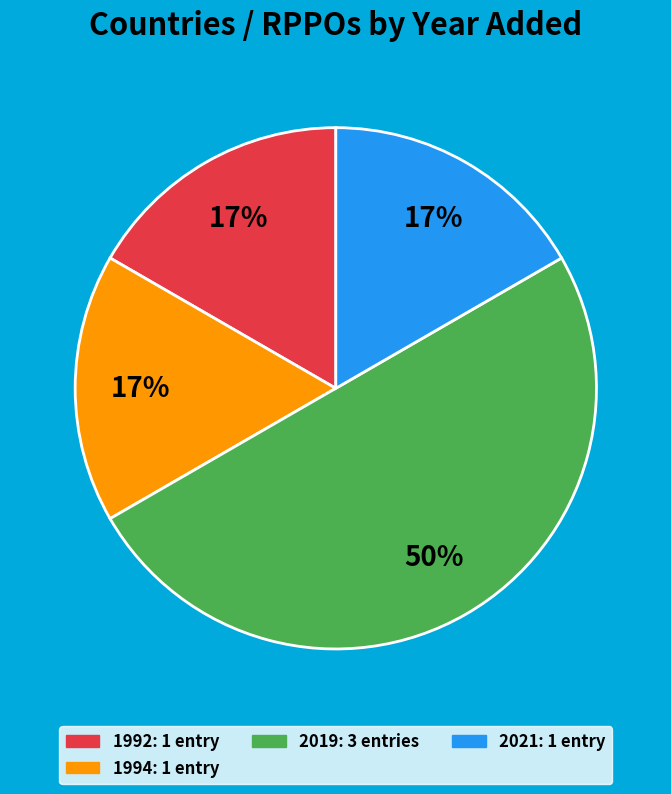

To the nearest percent, what is the difference between the largest and smallest slice percentages?

33%